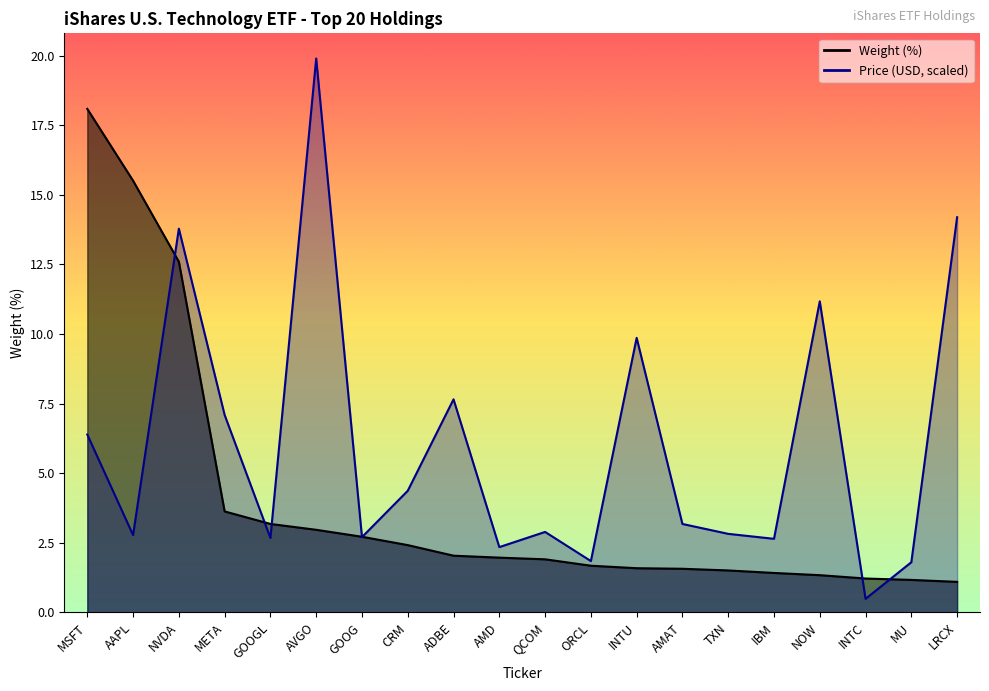

What value does the Price series have at META?

7.1